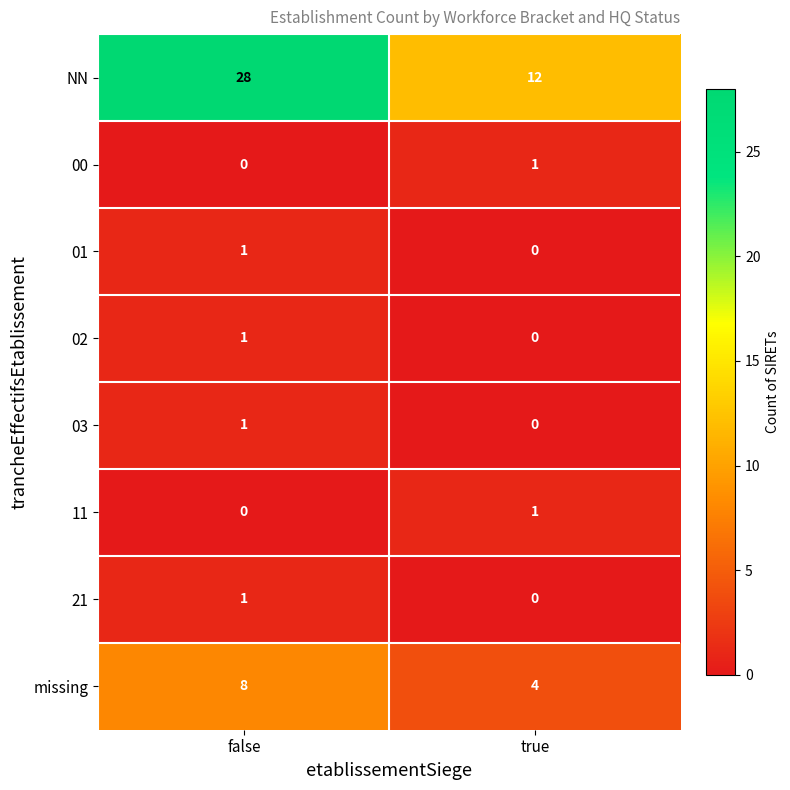

At how many categories does at least one series exceed 9?

2